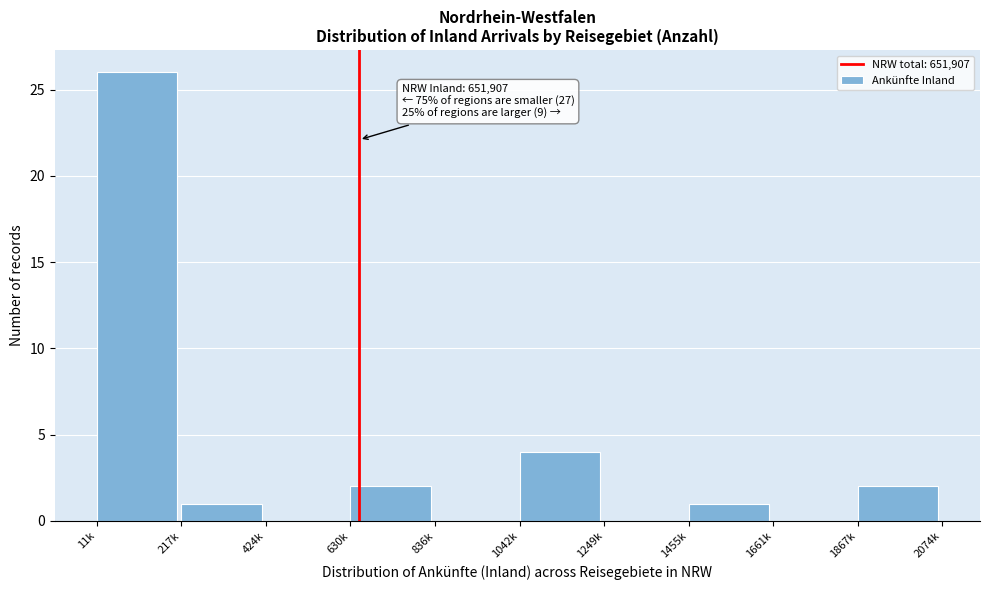

Reading left to right, list all the values displayed in this chart.

11k=26	217k=1	424k=0	630k=2	836k=0	1042k=4	1249k=0	1455k=1	1661k=0	1867k=2